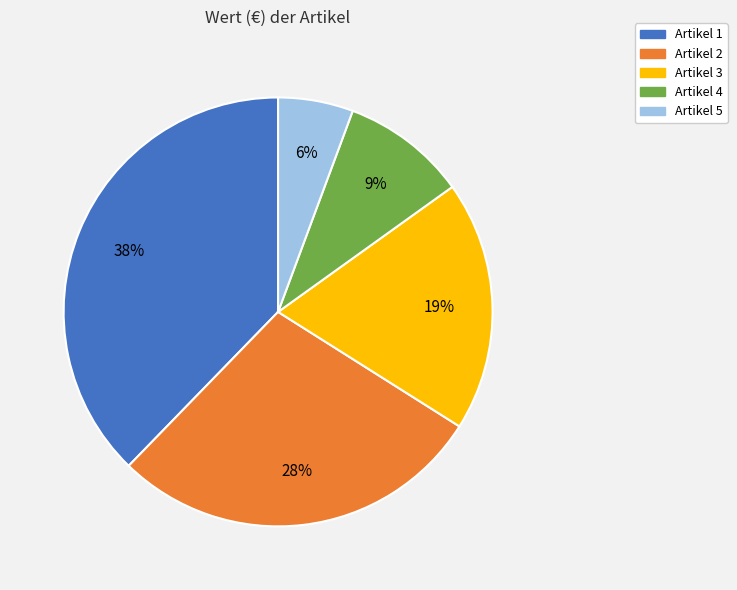

Is Artikel 2 the majority of the pie?

No